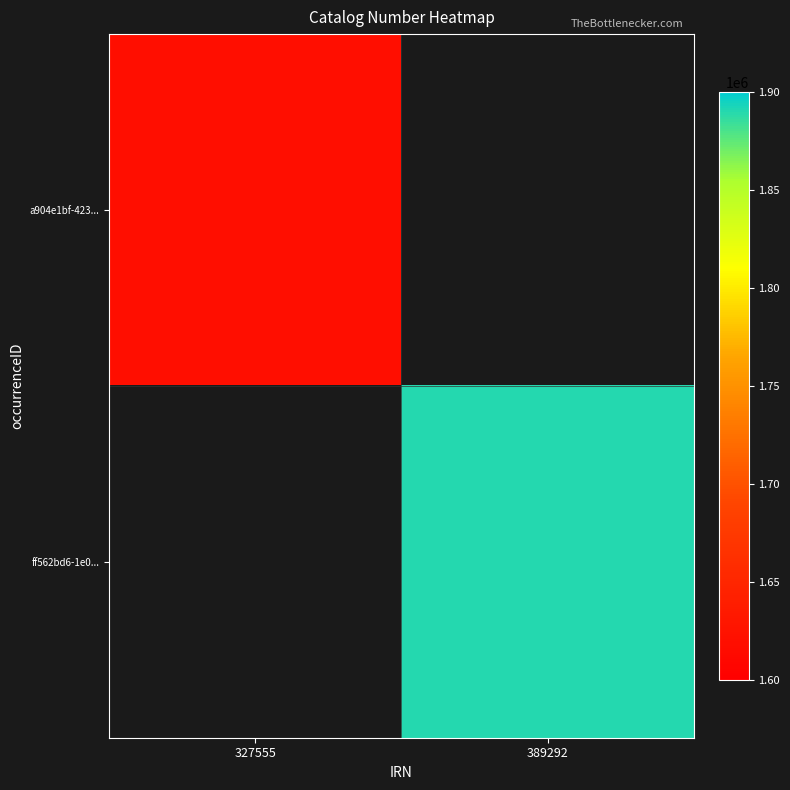

True or false: ff562bd6-1e0... has a value of 1890217.0 at 389292.

True